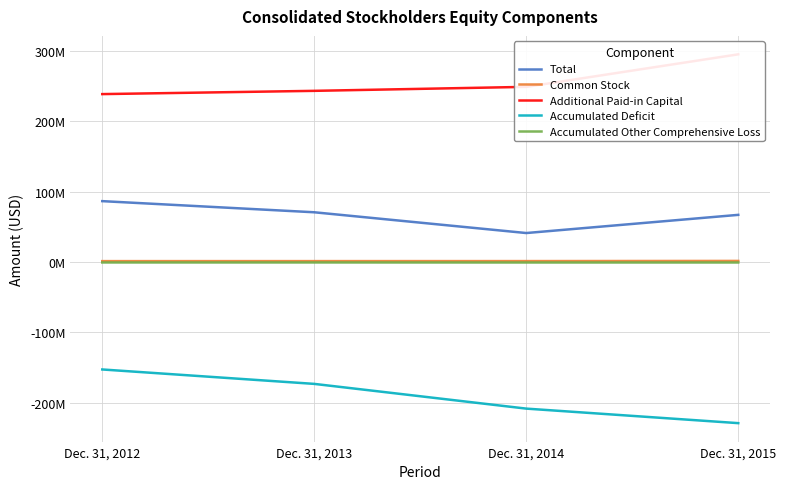

What is the spread (max minus min) of values at Dec. 31, 2012?

391534777